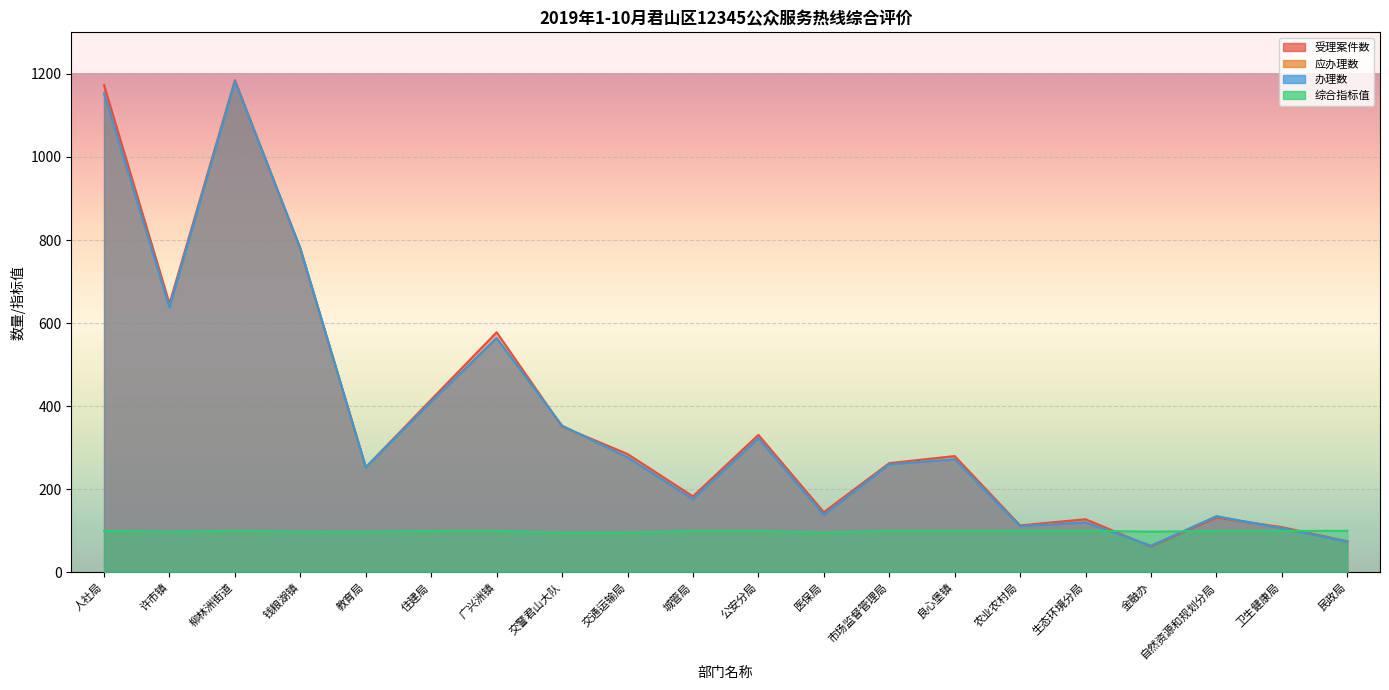

What is the label of the 20th point from the left?

民政局